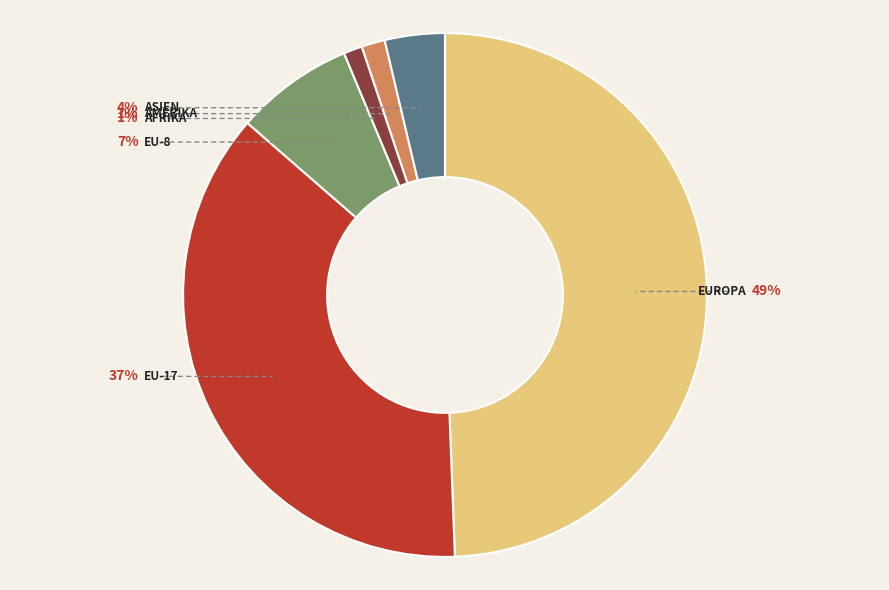

What percentage is the Amerika slice, to the nearest percent?

1%